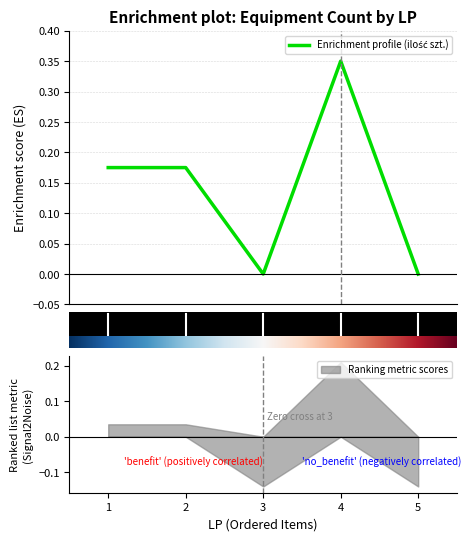

What is the sum of all values?

0.7